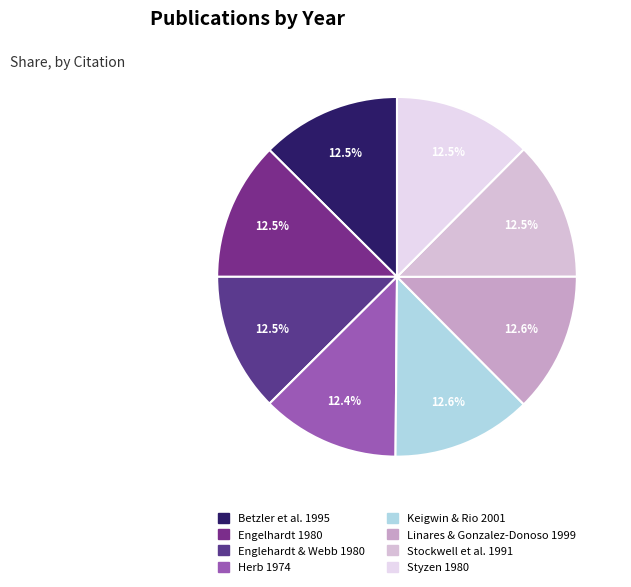

Rank the categories by value from lowest to highest.

Herb 1974, Engelhardt 1980, Englehardt & Webb 1980, Styzen 1980, Stockwell et al. 1991, Betzler et al. 1995, Linares & Gonzalez-Donoso 1999, Keigwin & Rio 2001